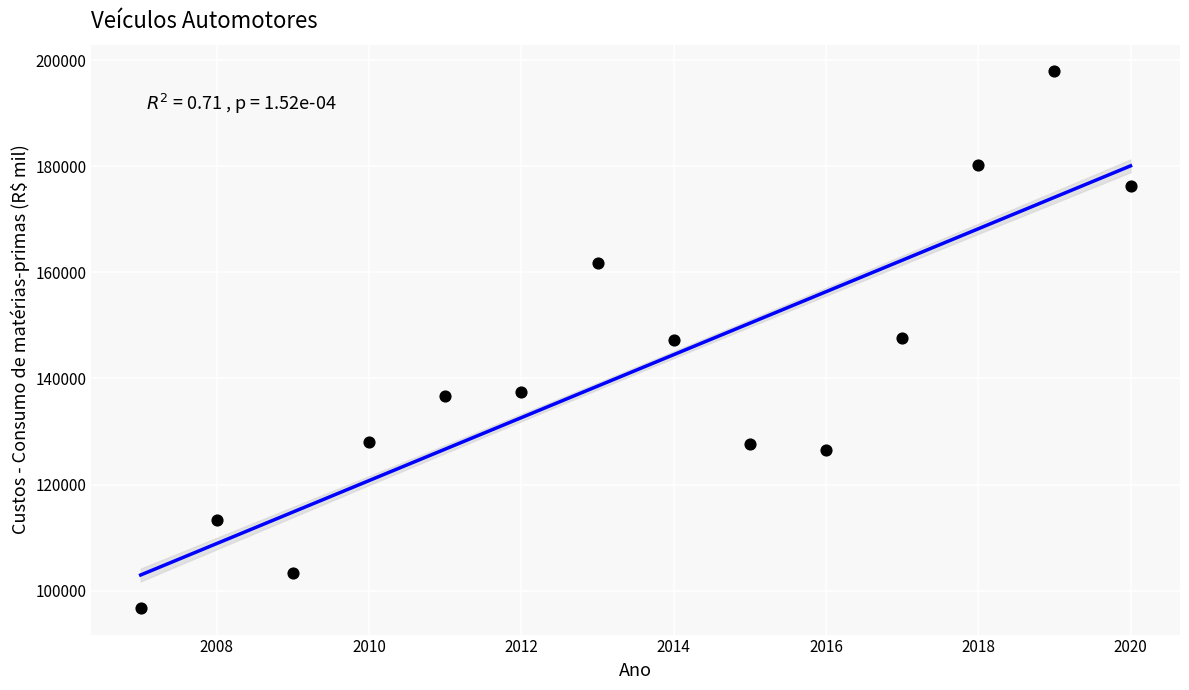

What is the range of X values (max minus min)?

13.0